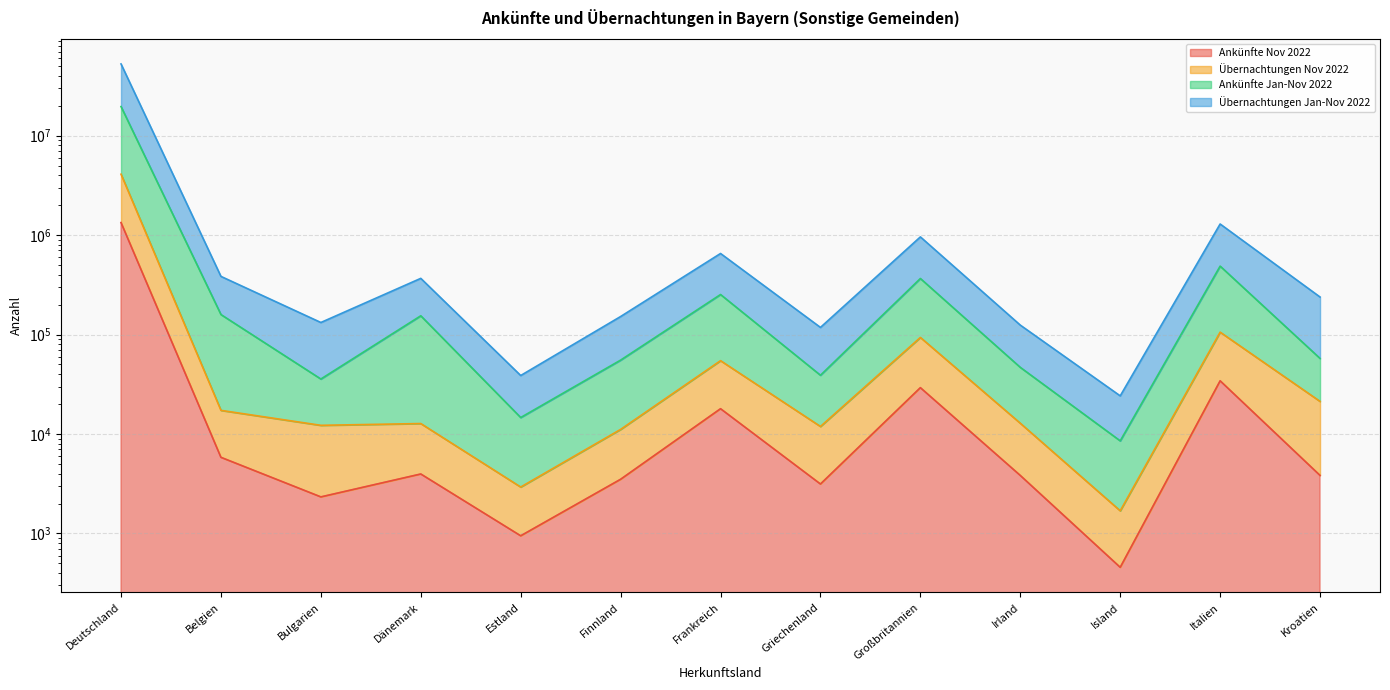

What is the minimum value shown in the chart?

457